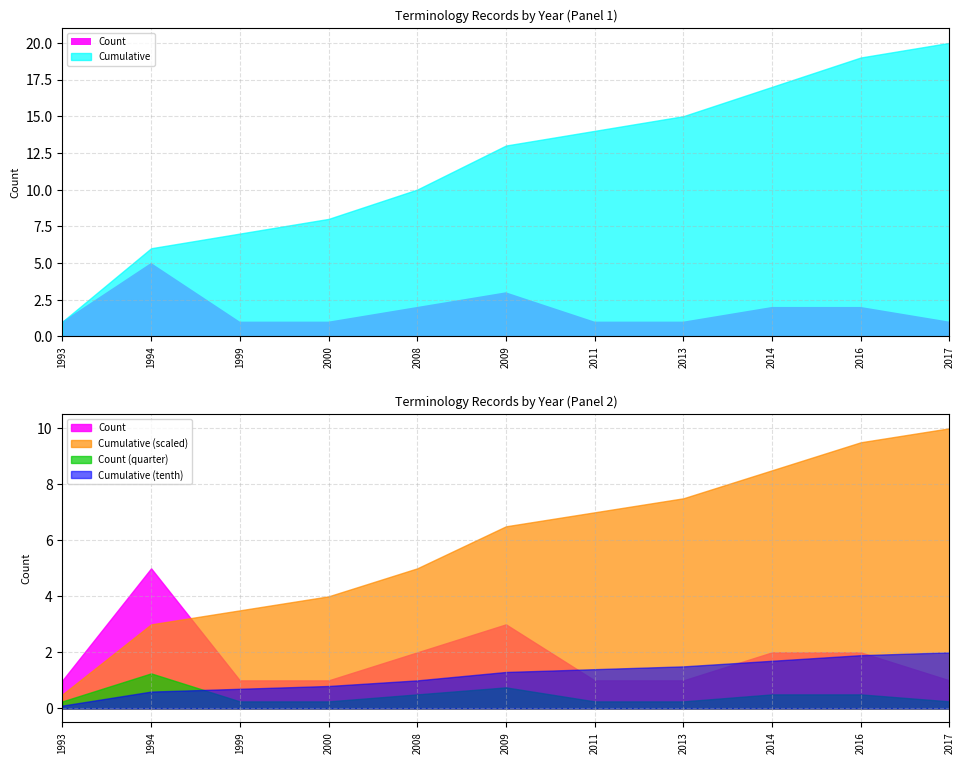

What is the average value?

2